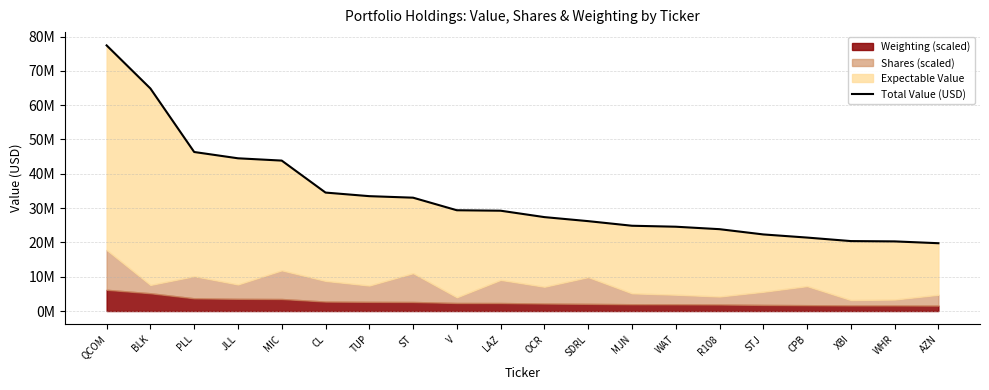

What is the label of the 9th point from the left?

V